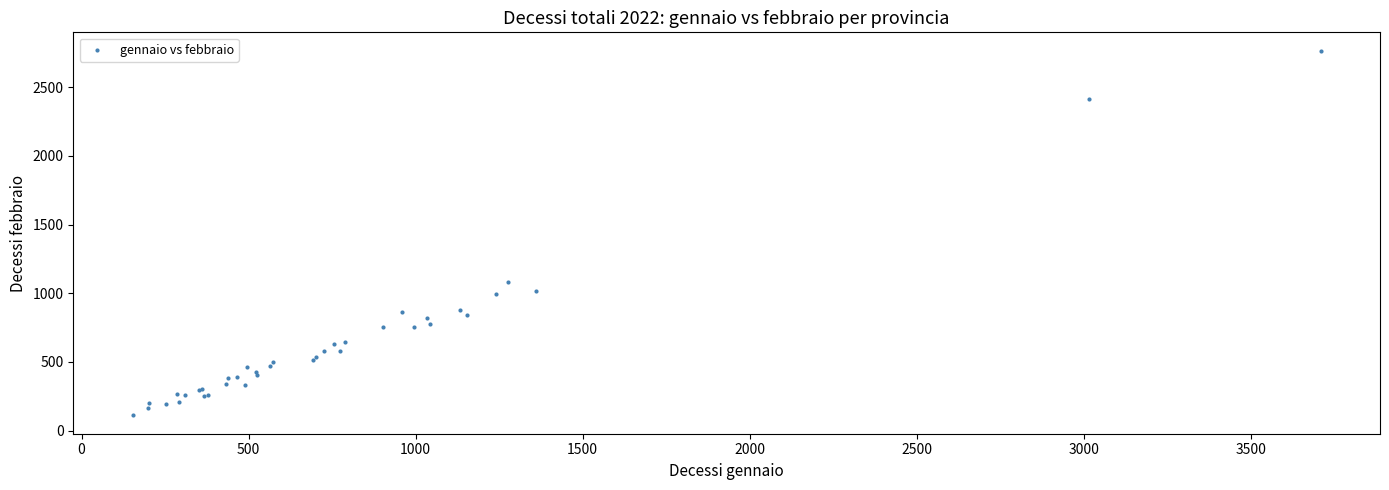

What Y value in the scatter plot is closest to 1438?

1081